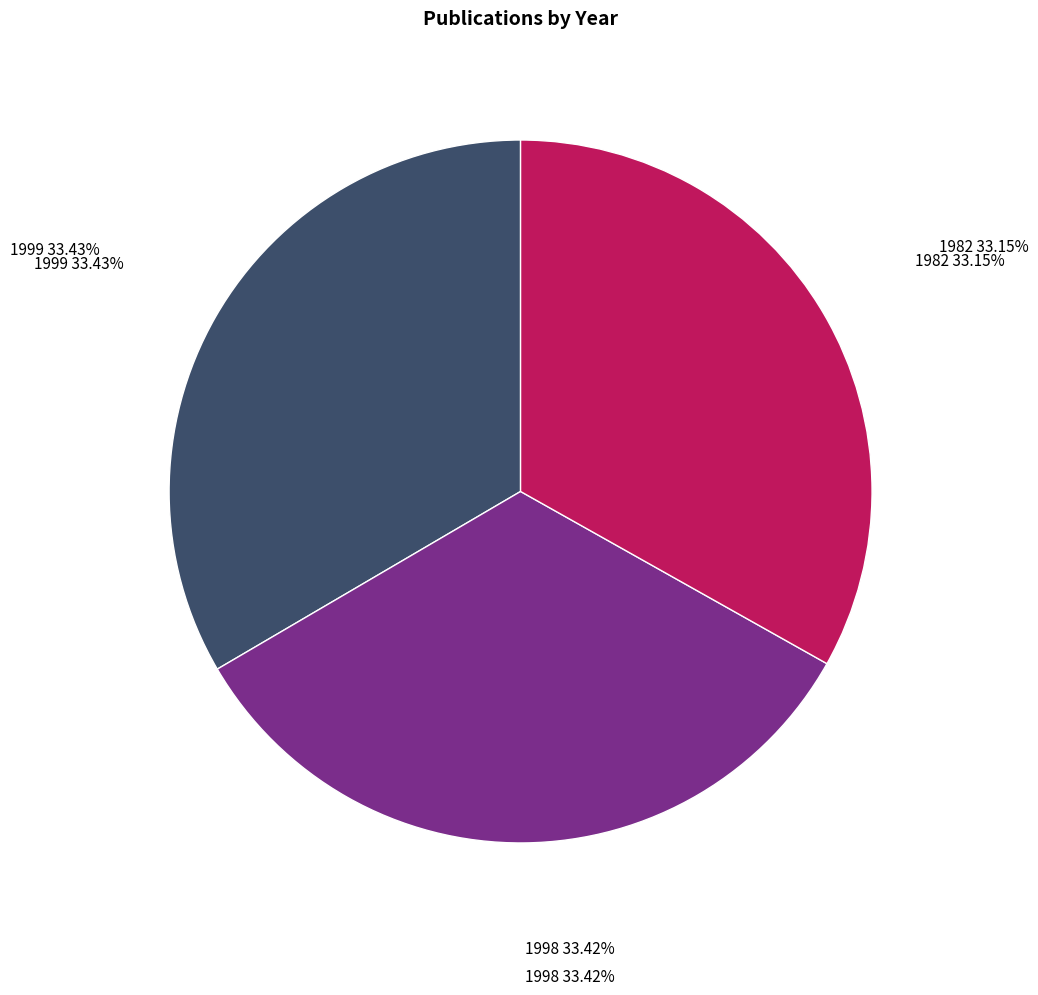

Count the number of slices in the pie.

3